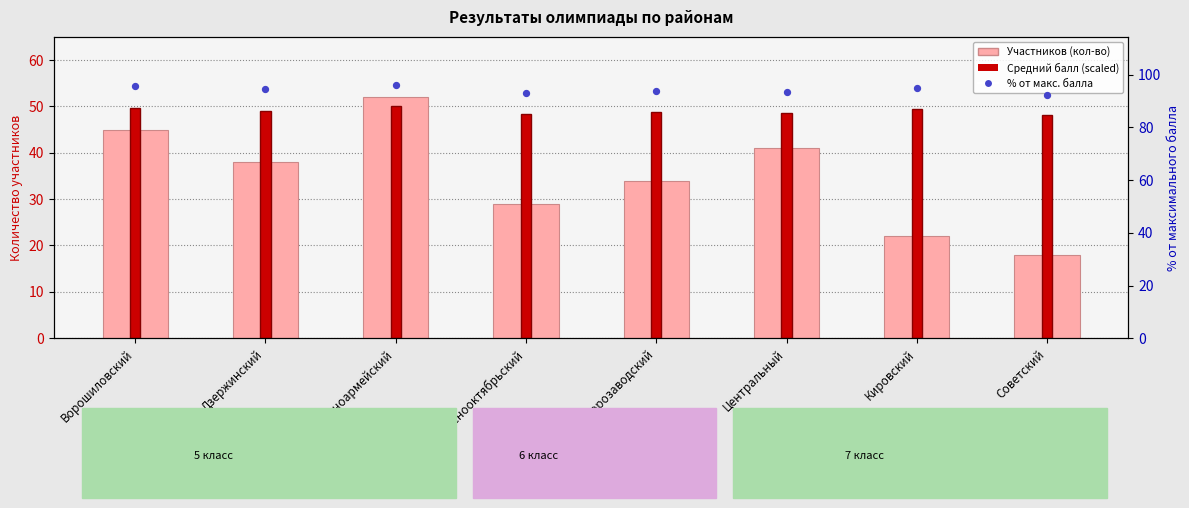

At how many categories does at least one series exceed 69?

8